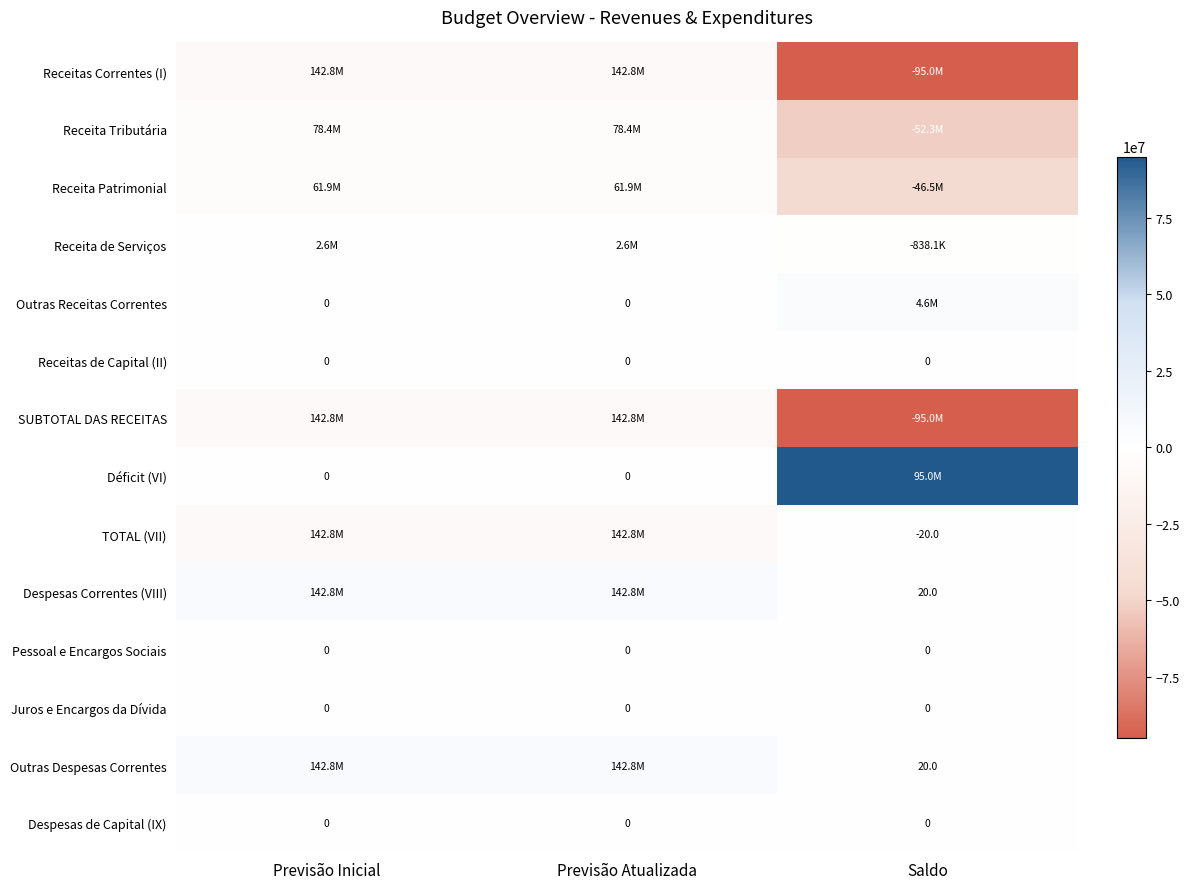

Which has a higher value, Previsão Atualizada or Saldo?

Previsão Atualizada